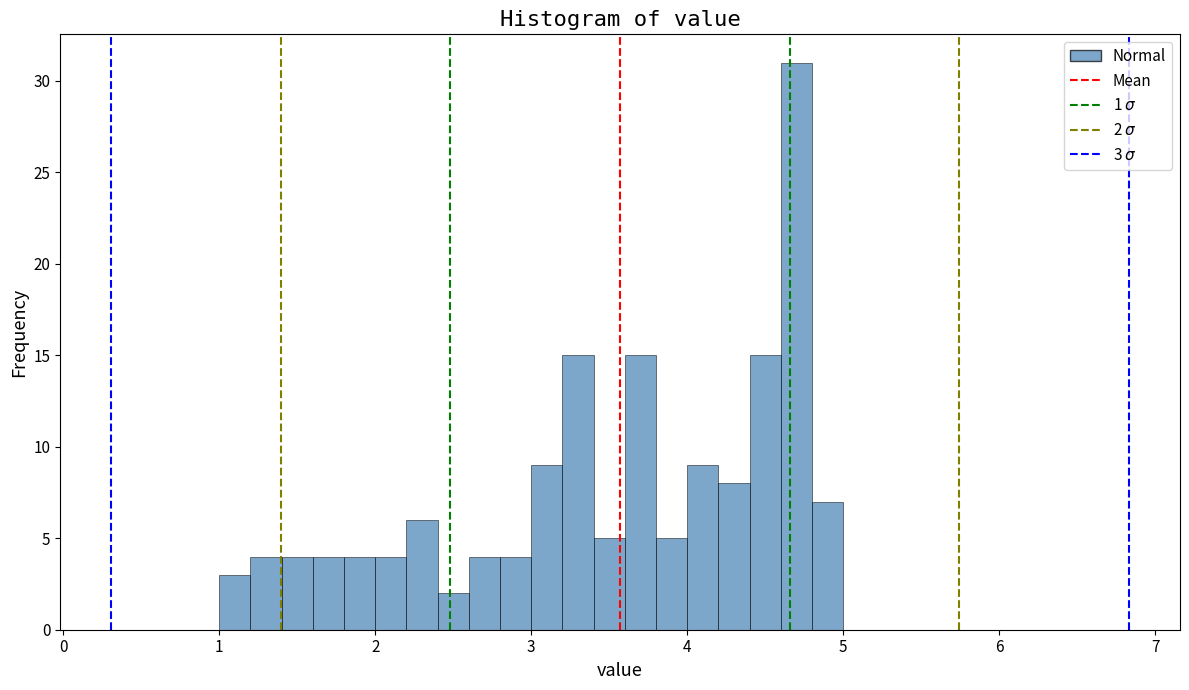

Read against the x-axis, roughly where is the centre of the tallest bar?

4.7